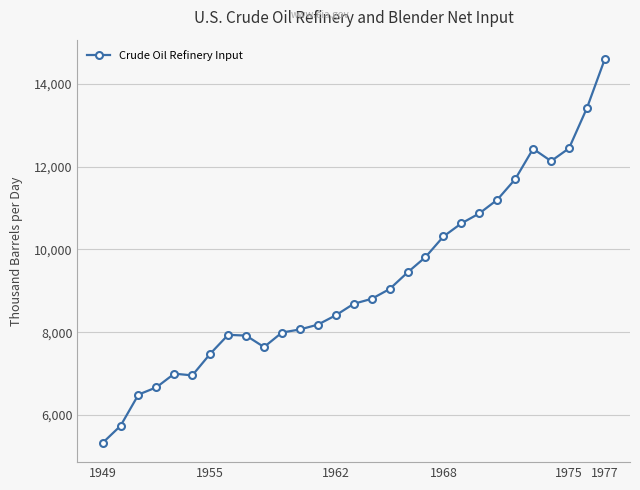

What is the greatest value displayed?

14602.4